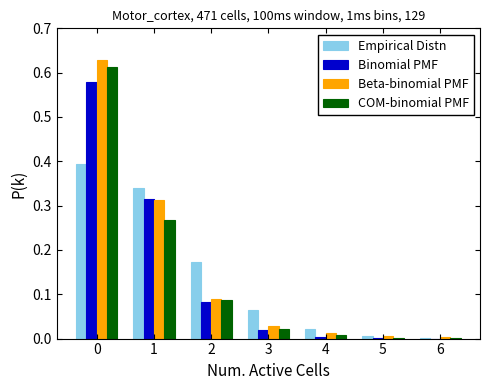

Is the value of Empirical Distn at 6 greater than the value of Beta-binomial PMF at 0?

No